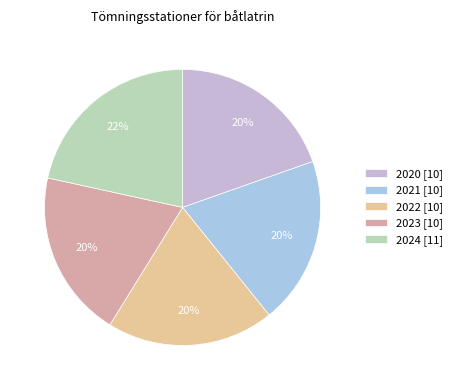

Is there a majority slice in this chart?

No